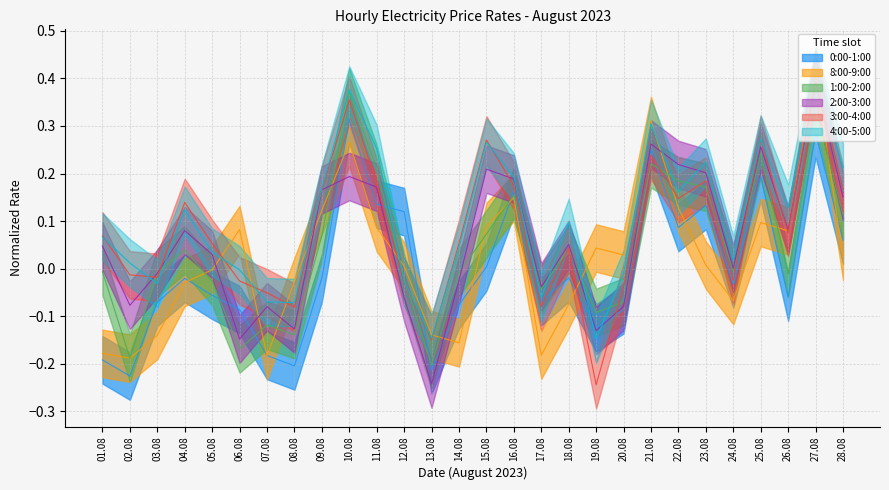

At how many categories does at least one series exceed 0?

23